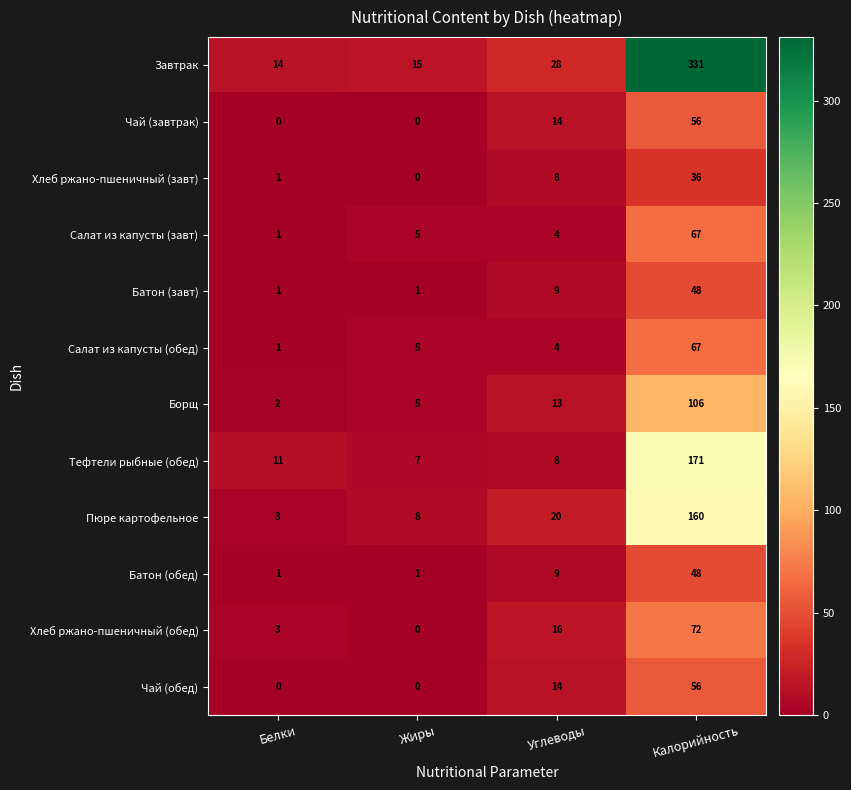

How many categories are shown in the chart?

4